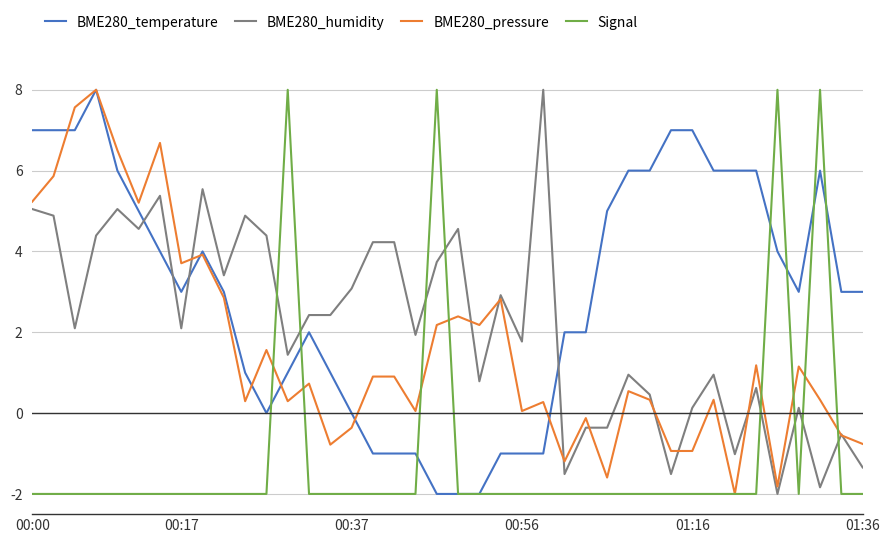

What is the minimum value for BME280_temperature?

-2.0